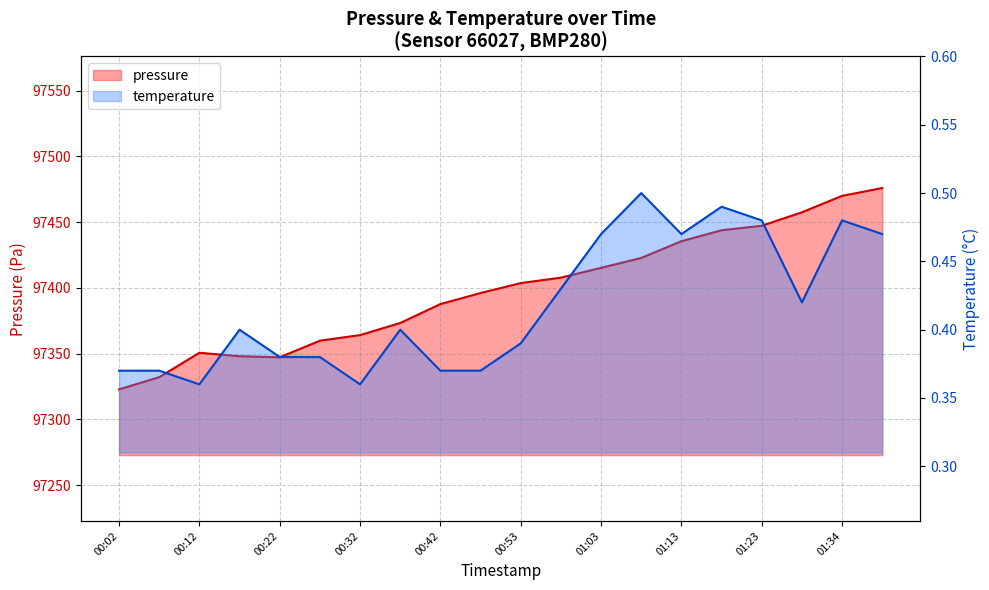

What is the label of the 2nd point from the left?

00:07